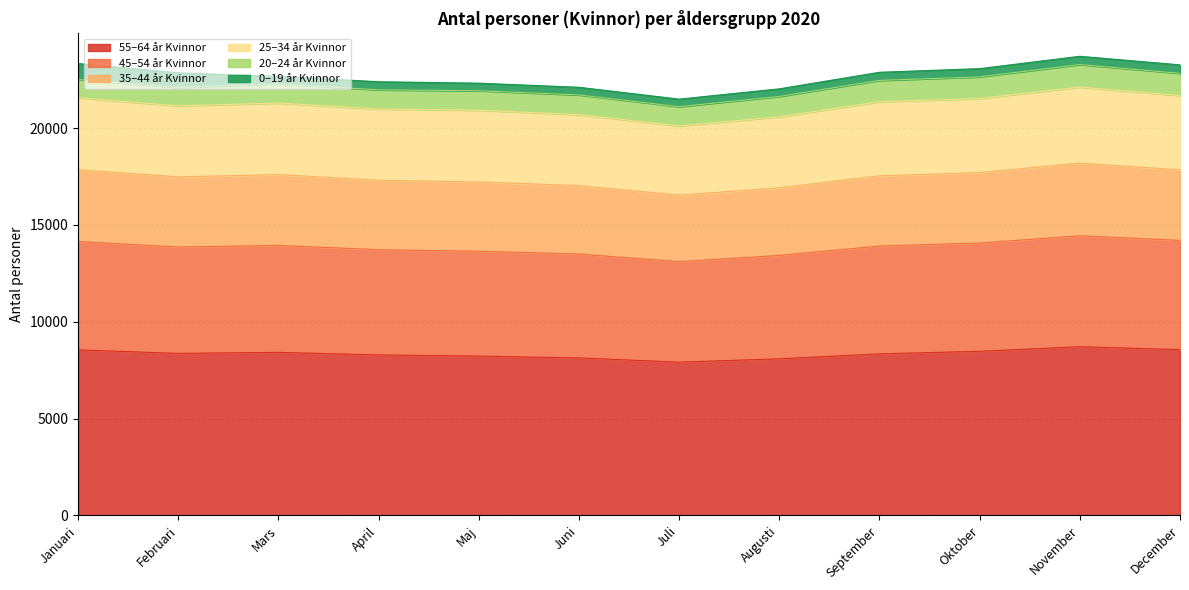

Which series has the largest total across all categories?

55–64 år Kvinnor